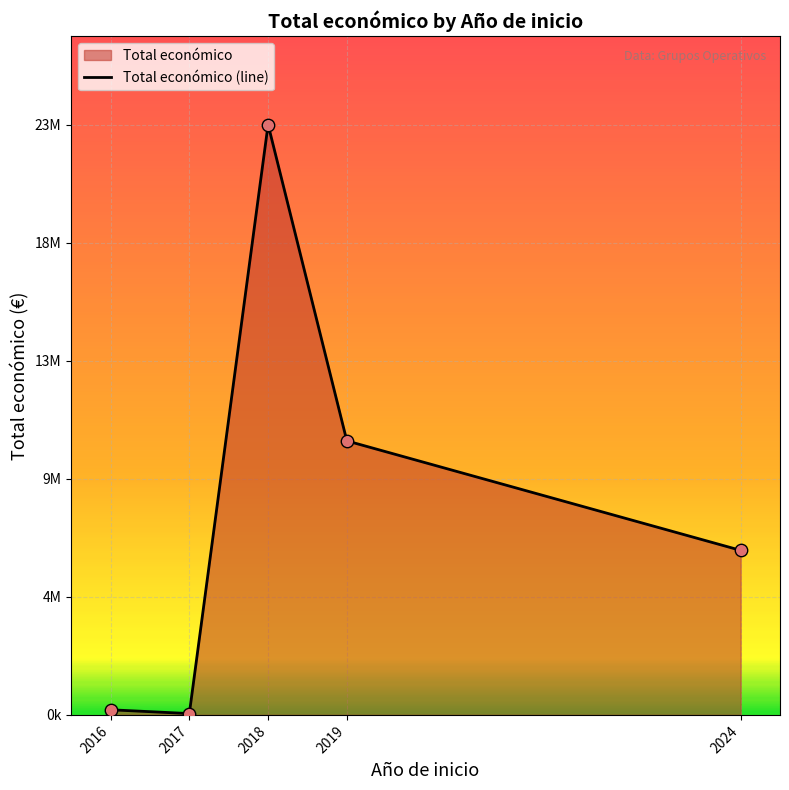

Between 2018 and 2019, which is larger?

2018